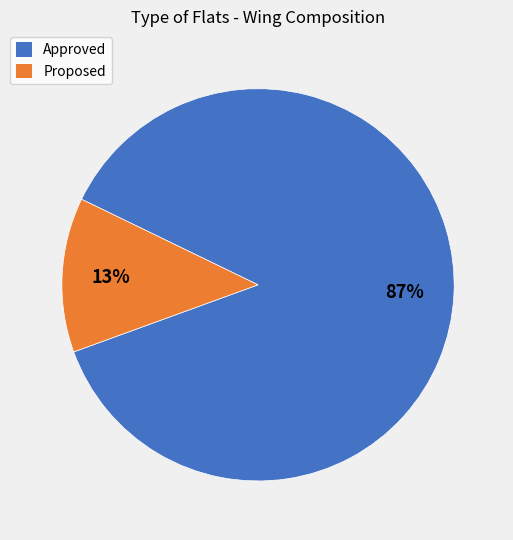

Do Proposed and Approved together represent more than half of the pie?

Yes